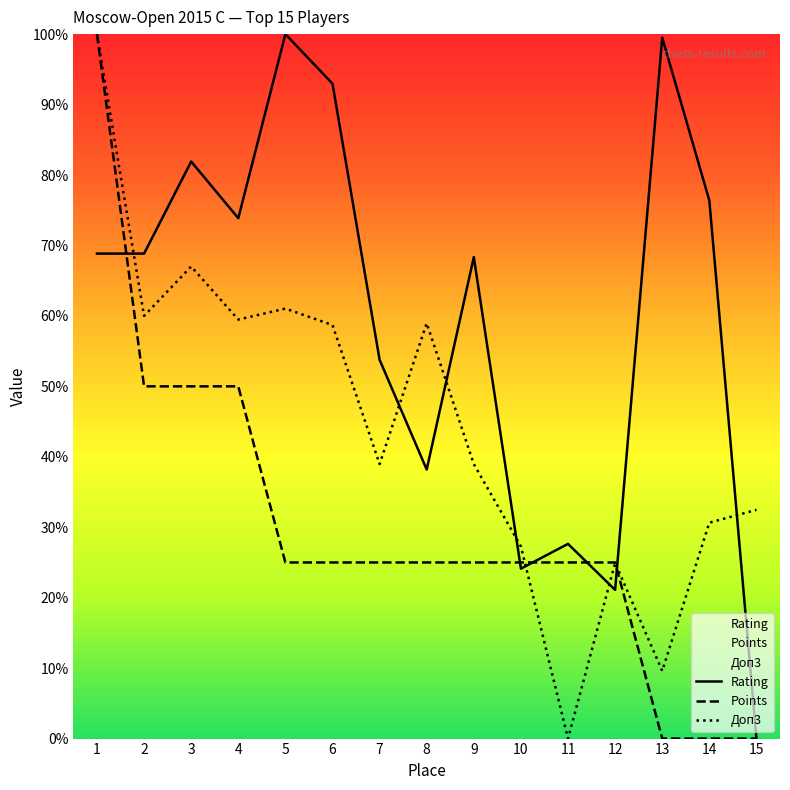

Count the Points values in the range 25 to 50.

11